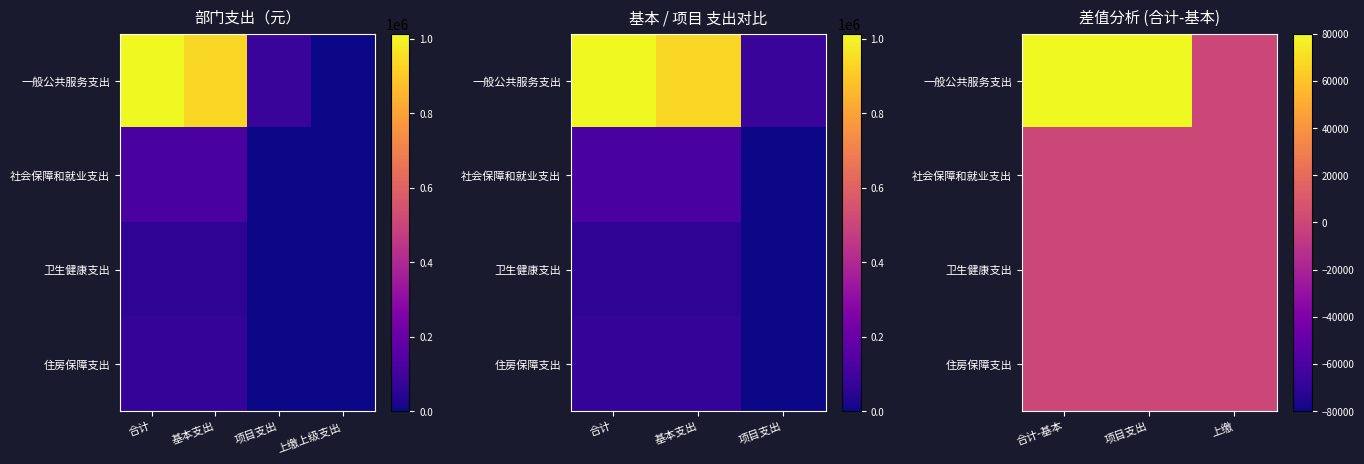

Count the number of data series in this chart.

4